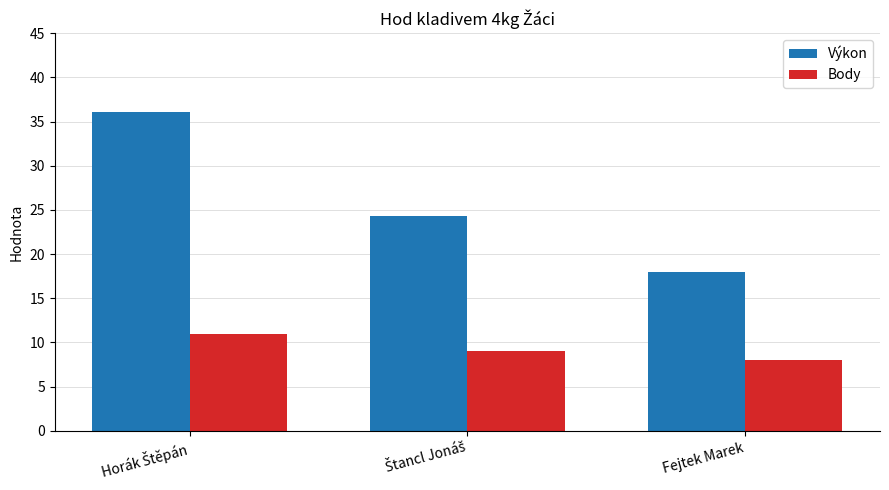

True or false: Výkon has a value of 10.1 at Fejtek Marek.

False